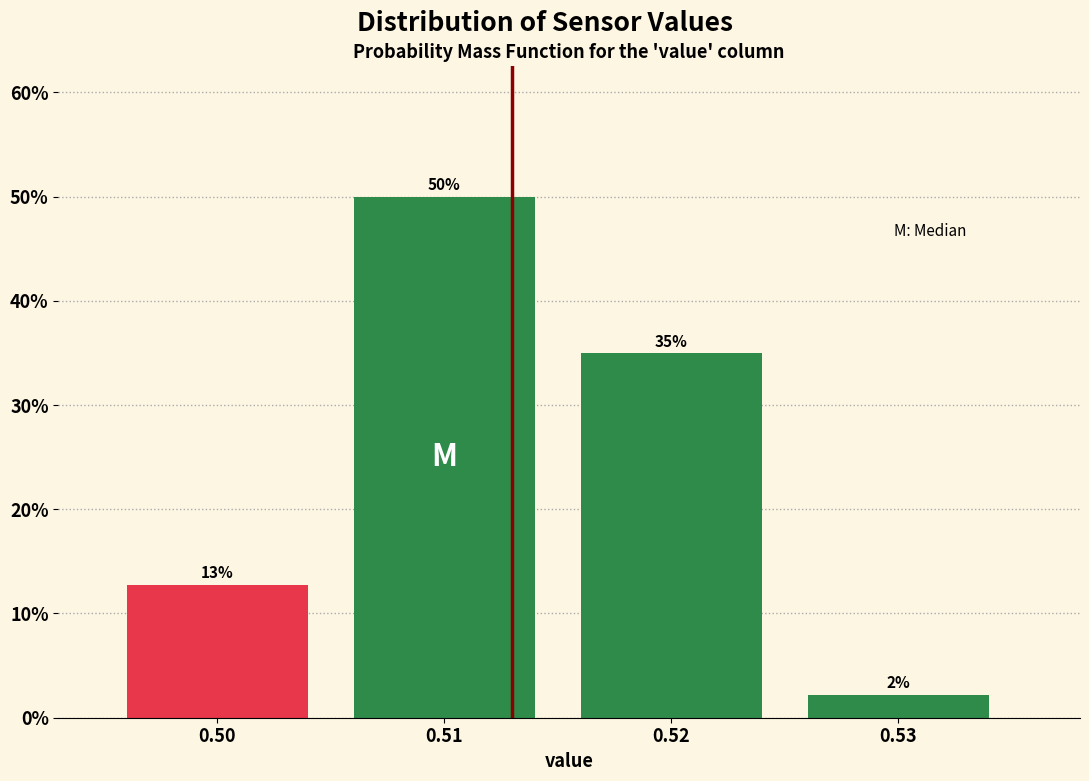

Which range on the x-axis has the tallest bar?

0.505 to 0.515